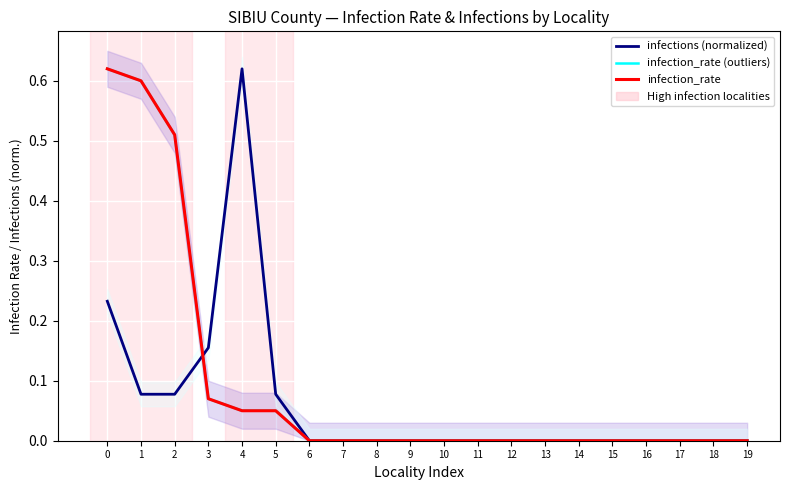

How many data points does each series have?

20